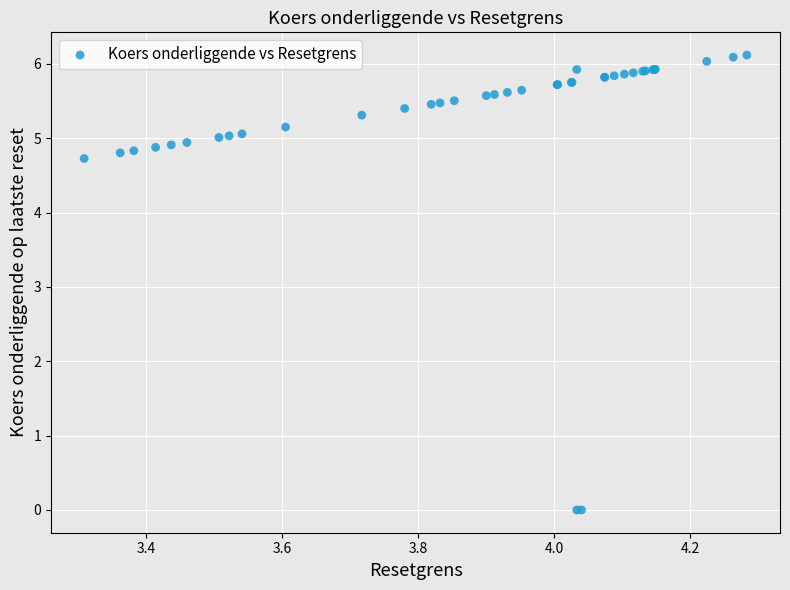

What Y value in the scatter plot is closest to 3?

4.7